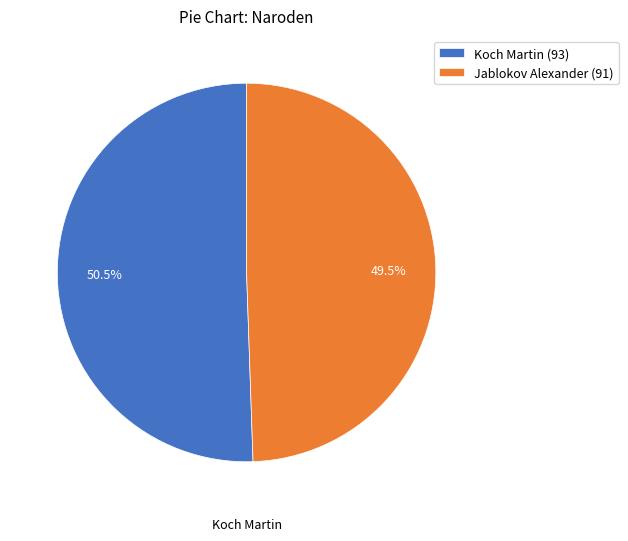

To the nearest percent, what is the average slice percentage?

50%